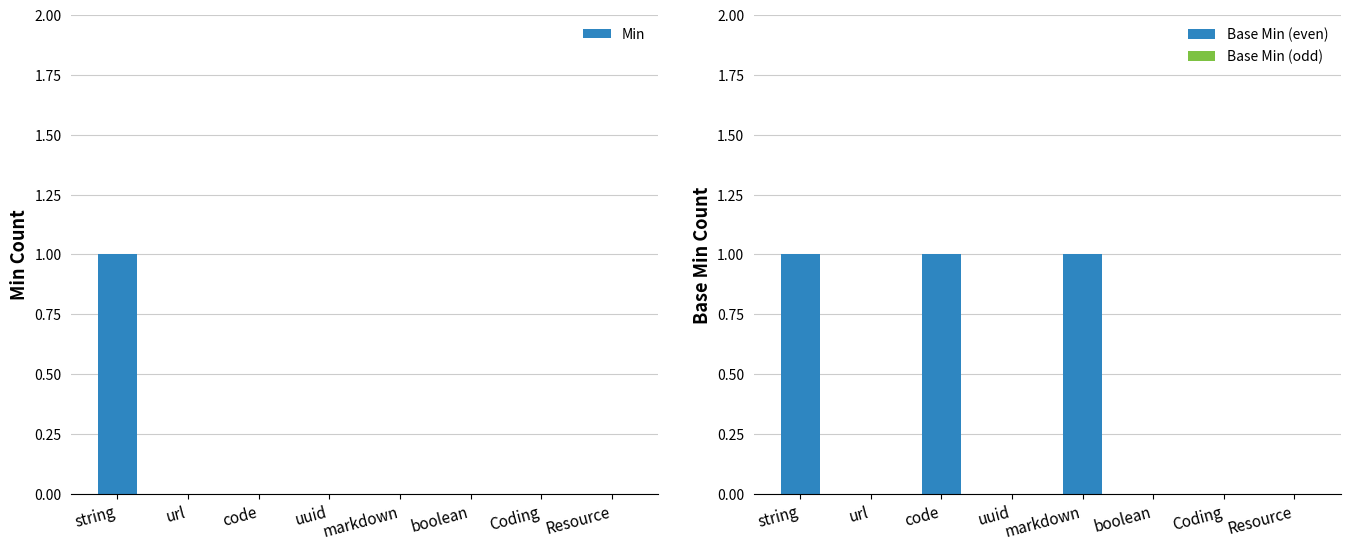

Which series has the largest total across all categories?

Base Min